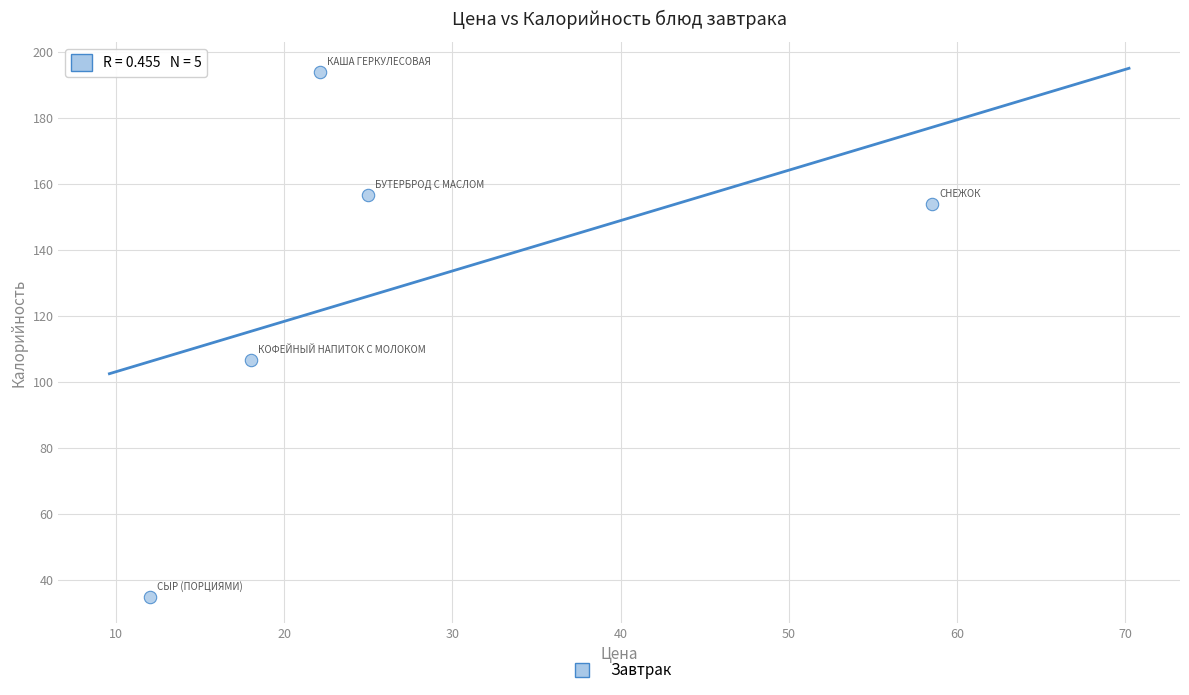

What is the average Y value?

129.3